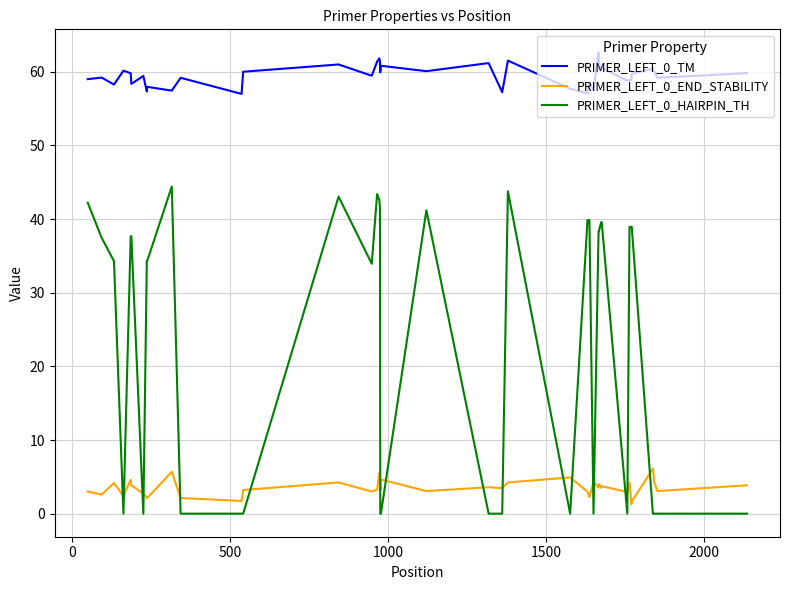

Rank the series by their average value, from highest to lowest.

PRIMER_LEFT_0_TM, PRIMER_LEFT_0_HAIRPIN_TH, PRIMER_LEFT_0_END_STABILITY